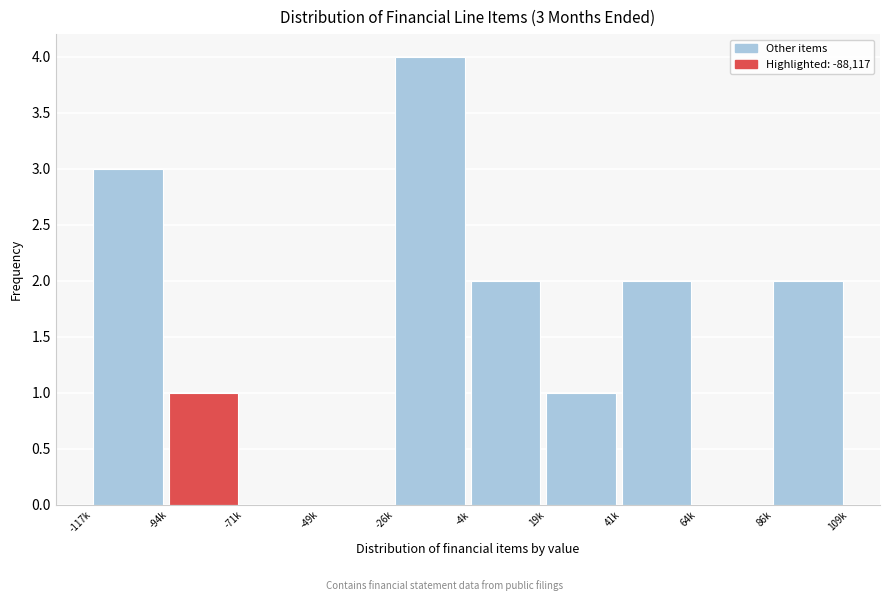

Reading left to right, transcribe all the data shown in this chart.

-117k=3	-94k=1	-71k=0	-49k=0	-26k=4	-4k=2	19k=1	41k=2	64k=0	86k=2